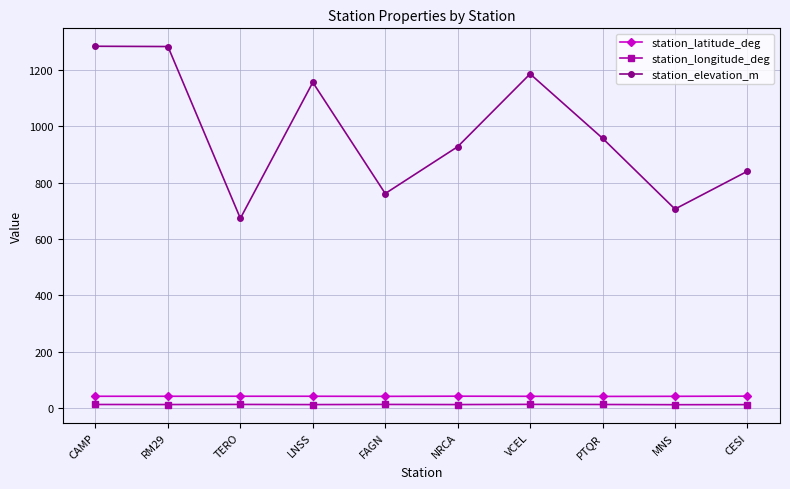

How many values in the station_longitude_deg series exceed 13?

8